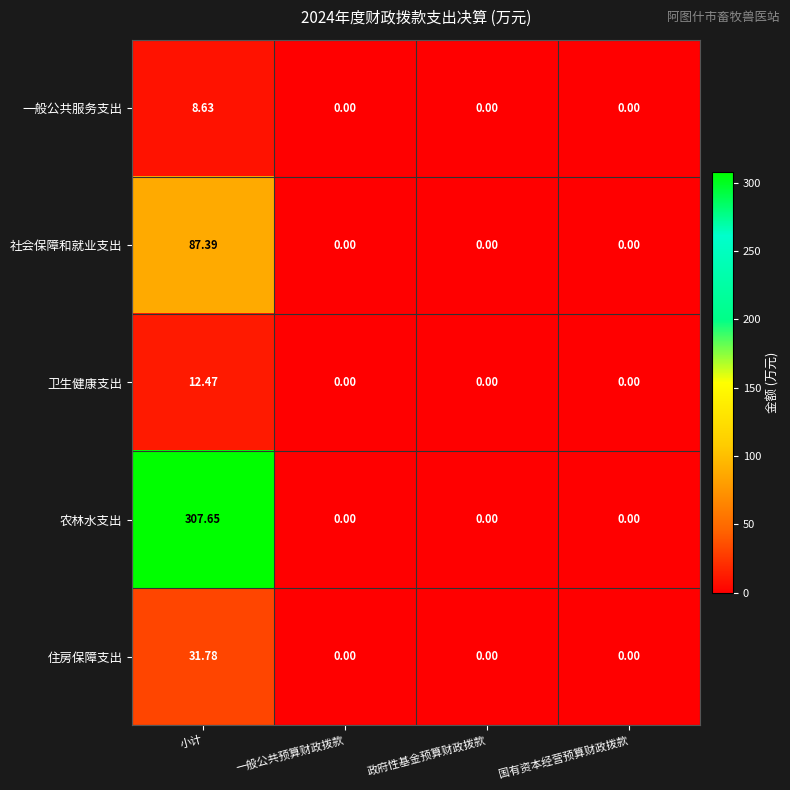

Which series has the largest total across all categories?

农林水支出